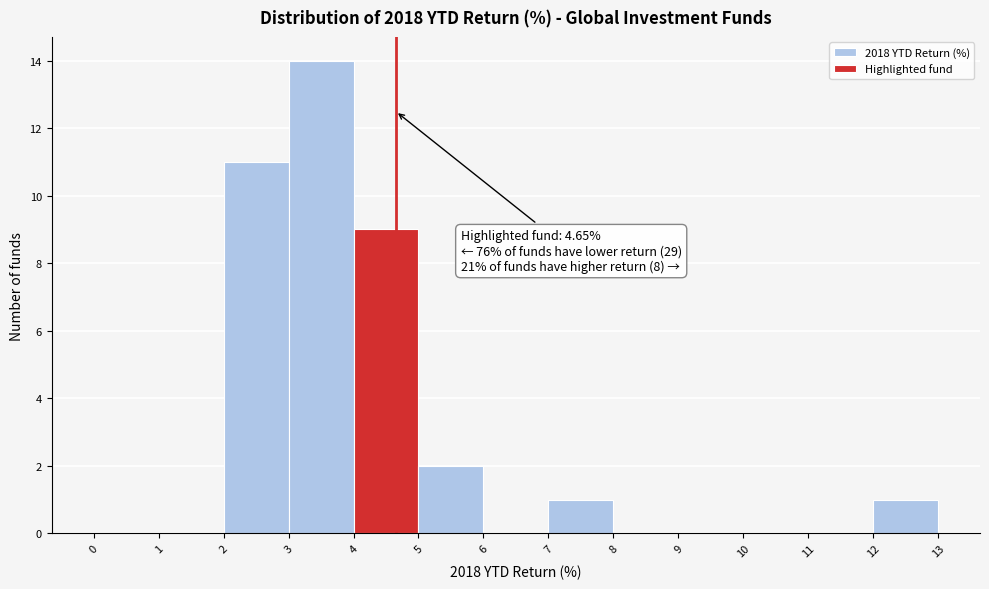

Over which range of the x-axis is the bar tallest?

3 to 4